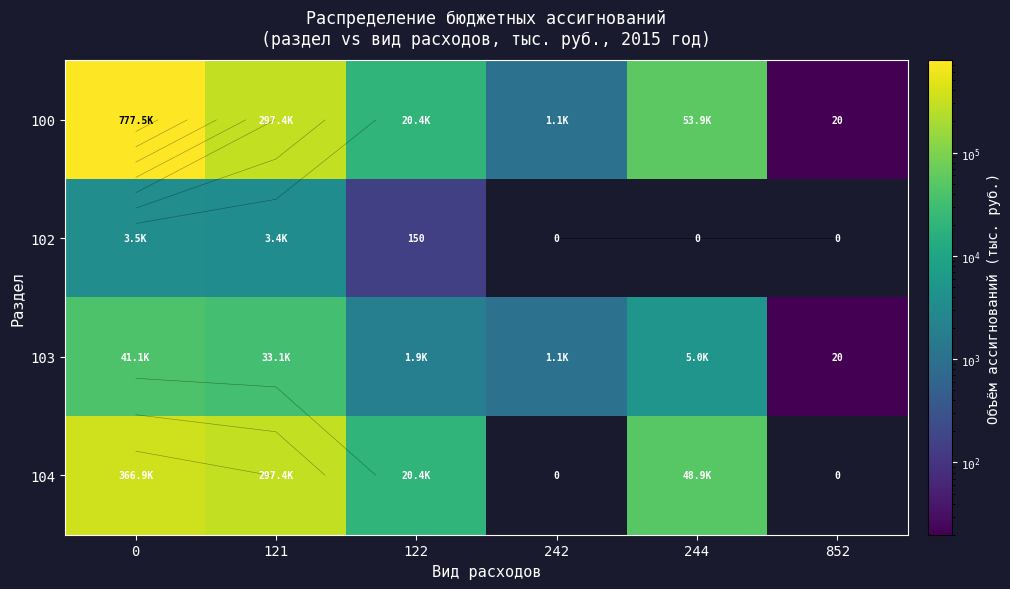

Is the value of 100 at 852 greater than the value of 103 at 244?

No